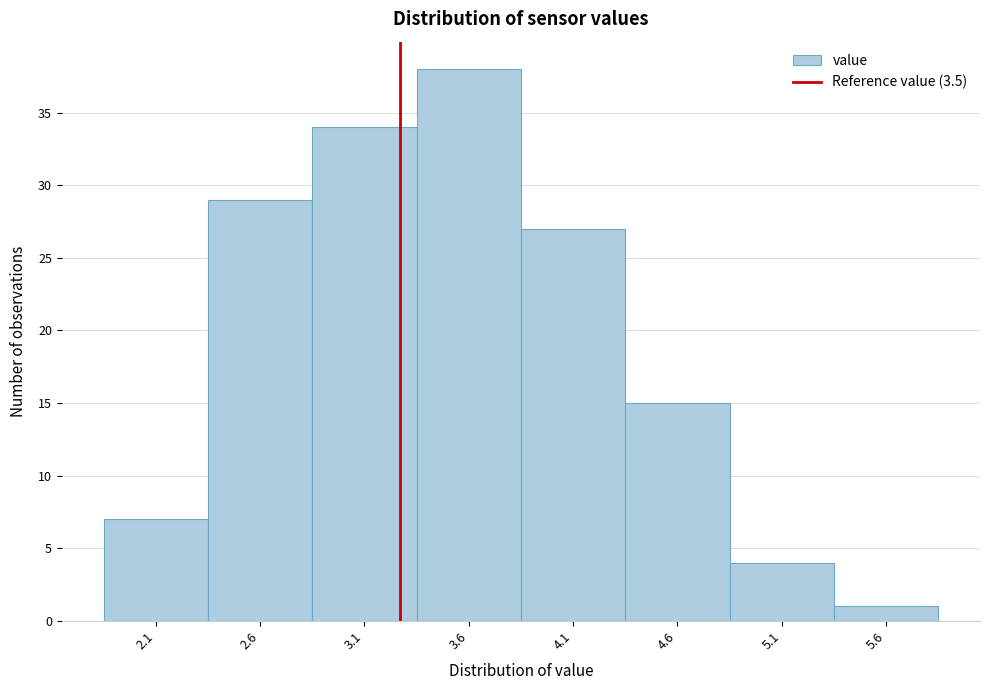

Reading right to left, extract all data points from this chart.

5.6=1	5.1=4	4.6=15	4.1=27	3.6=38	3.1=34	2.6=29	2.1=7